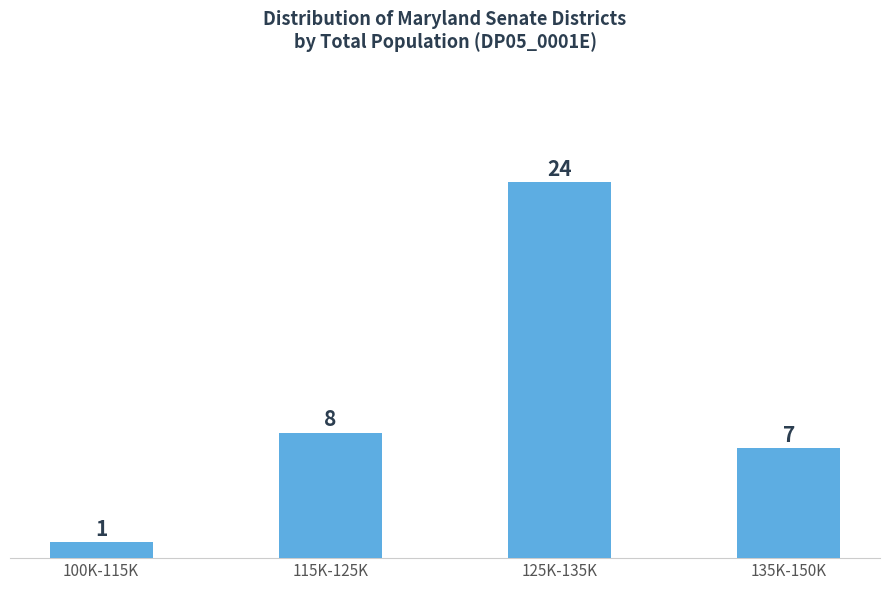

Reading left to right, list all the values displayed in this chart.

100K-115K=1	115K-125K=8	125K-135K=24	135K-150K=7